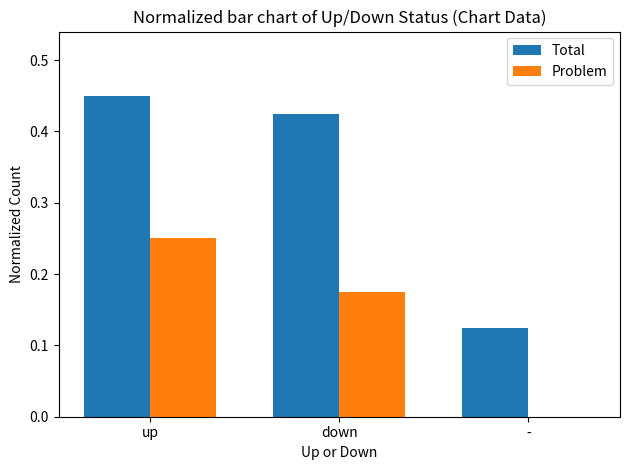

Is the value of Total at up greater than the value of Problem at down?

Yes